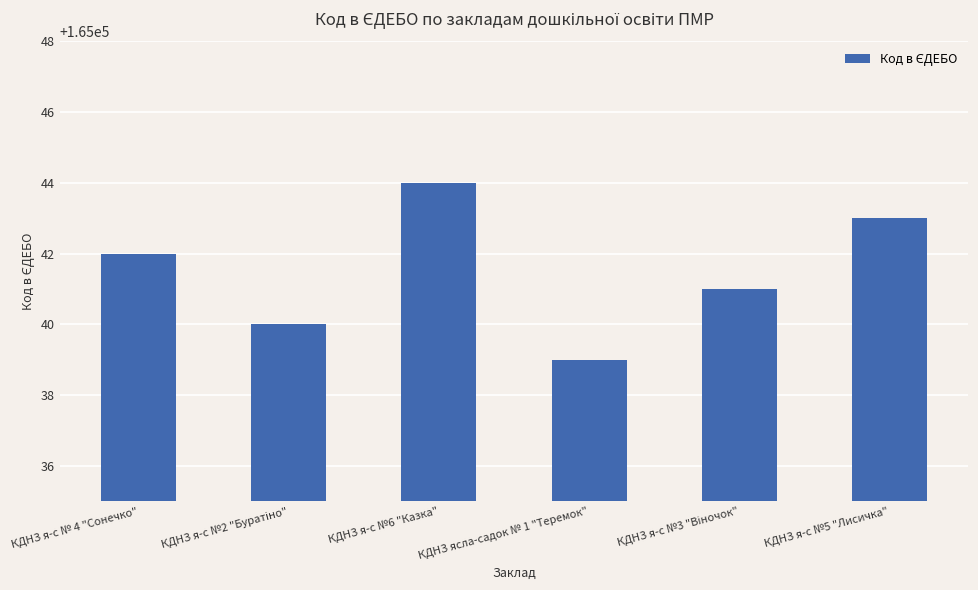

Reading right to left, what are all the values shown in this chart?

165043	165041	165039	165044	165040	165042